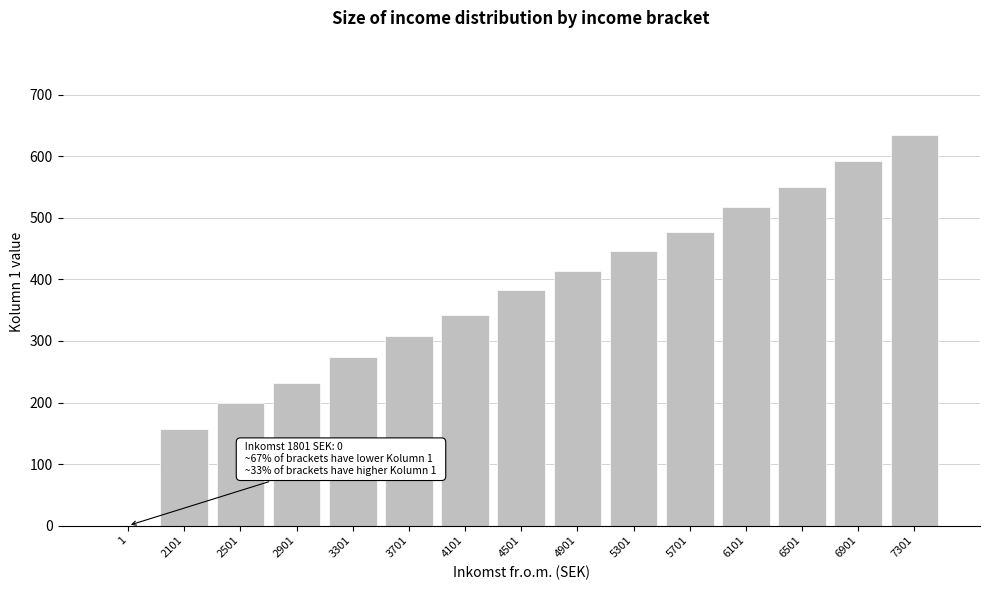

Reading right to left, list all the values displayed in this chart.

7301=634	6901=593	6501=551	6101=518	5701=477	5301=447	4901=414	4501=383	4101=342	3701=308	3301=274	2901=232	2501=199	2101=157	1=0